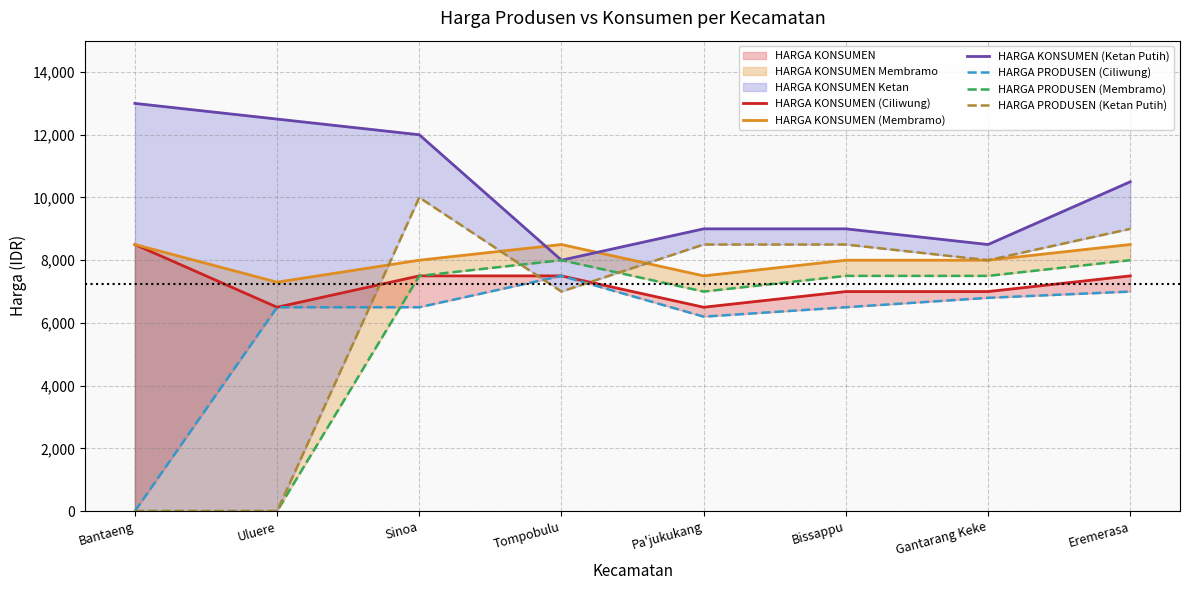

At which category does HARGA PRODUSEN (Ketan Putih) reach its first local valley?

Tompobulu